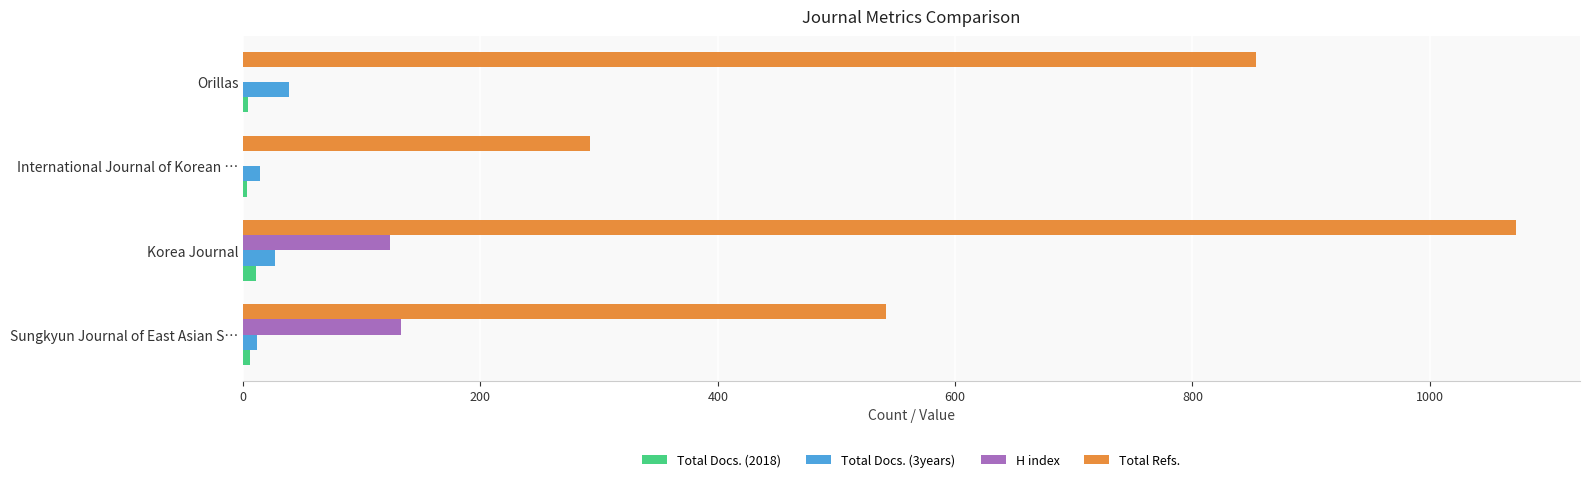

Is it true that Total Docs. (3years) equals 27 at Korea Journal?

True